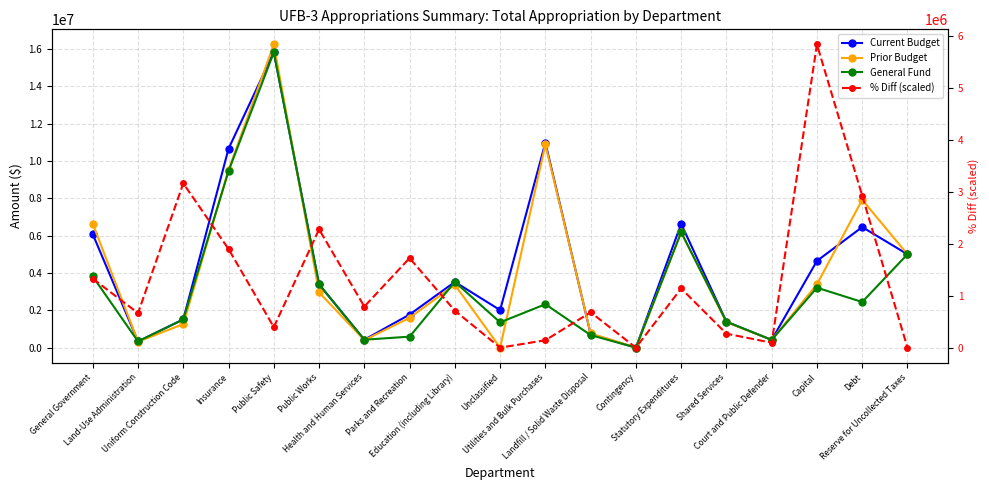

Reading left to right, transcribe all the data shown in this chart.

Current Budget: 6075288.0	332358.0	1512940.0	10651965.0	15824962.0	3388314.0	424390.0	1771169.0	3518885.0	2009726.0	10976322.0	727351.0	2000.0	6631944.0	1386751.0	413620.0	4644288.0	6456280.0	5000000.0
Prior Budget: 6632013.0	318933.0	1260364.0	9513672.0	16232227.0	2961184.0	404354.0	1596939.0	3368425.0	0.0	10877539.0	760300.0	2000.0	6185749.0	1363195.0	416145.0	3391987.0	7918952.0	5000000.0
General Fund: 3810713.0	332358.0	1512940.0	9455965.0	15814962.0	3388314.0	424390.0	589173.0	3518885.0	1354099.0	2325000.0	672675.0	2000.0	6175944.0	1386751.0	413620.0	3210137.0	2444560.0	5000000.0
% Diff (scaled): 1329296.8	664648.4	3164992.4	1898995.4	395624.1	2278794.5	791248.1	1724920.9	712123.3	0.0	142424.7	680473.4	0.0	1139397.3	269024.4	94949.8	5839411.0	2927618.0	0.0